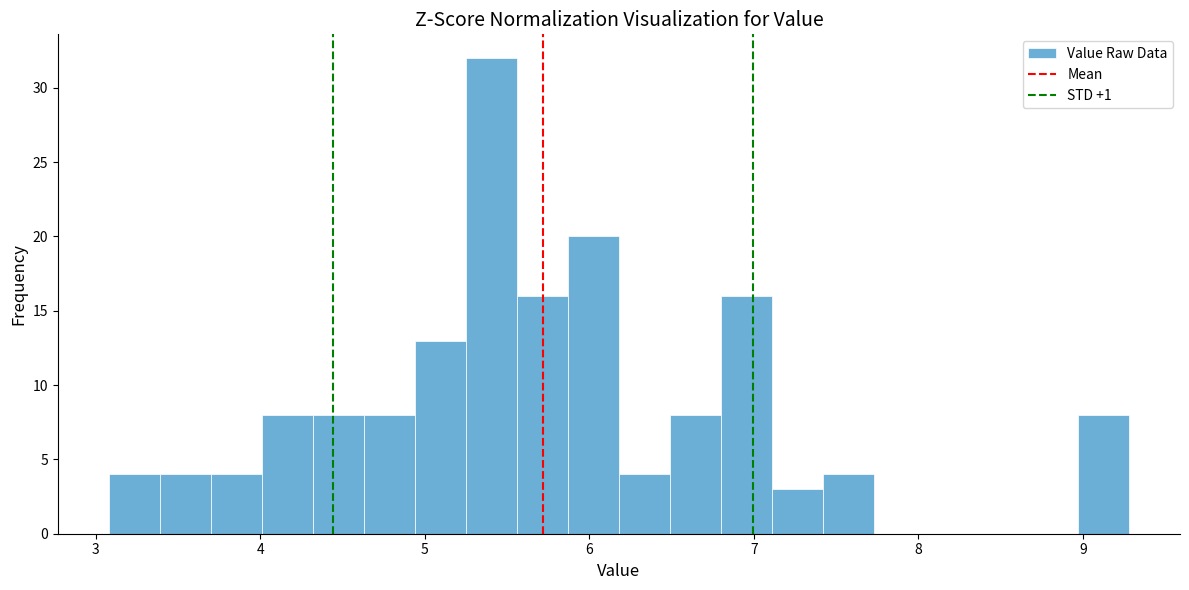

Around what value on the x-axis is the tallest bar? Give the approximate position of its centre, as read against the axis.

5.4